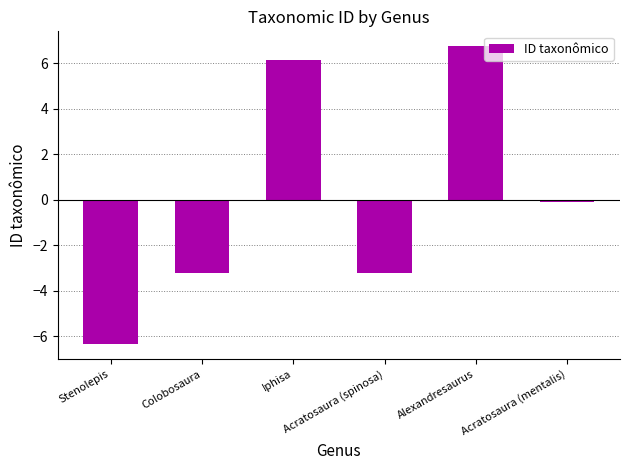

What is the smallest value displayed?

-6.4